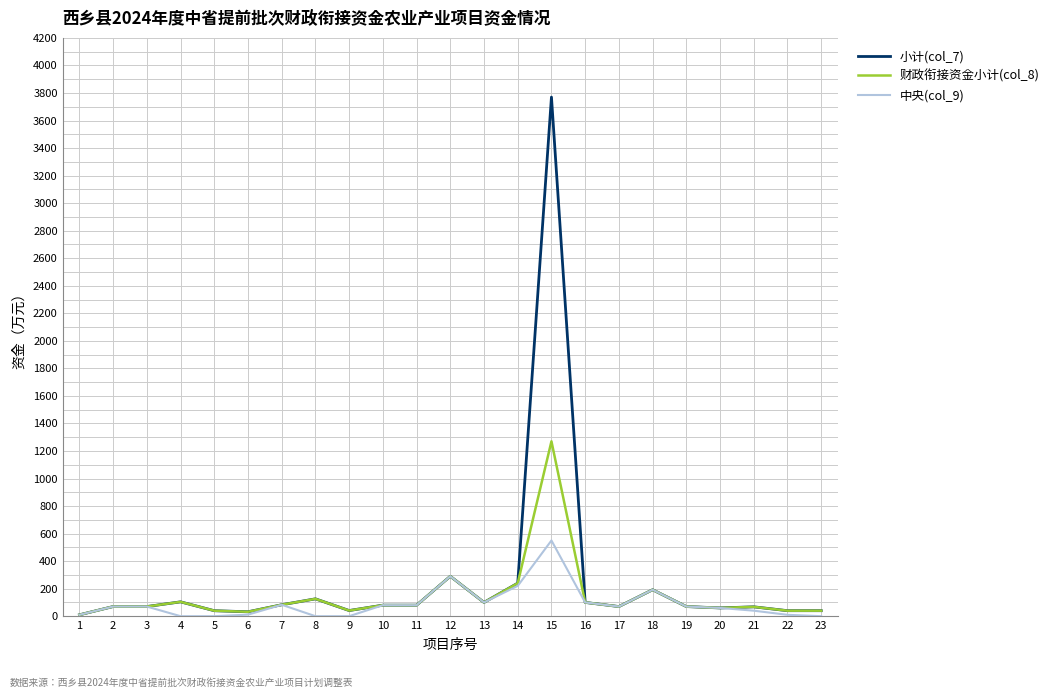

Which series has the largest range (max minus min)?

小计(col_7)